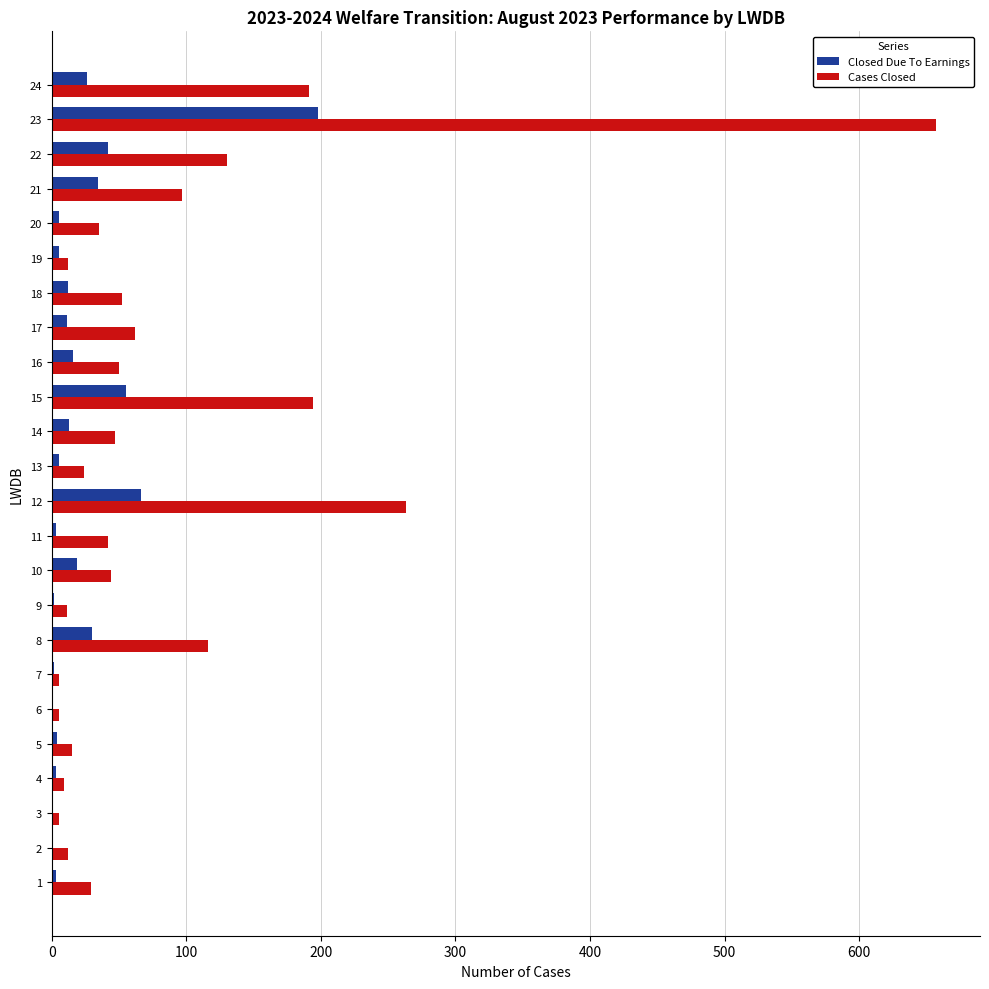

What is the sum of all Closed Due To Earnings values?

556